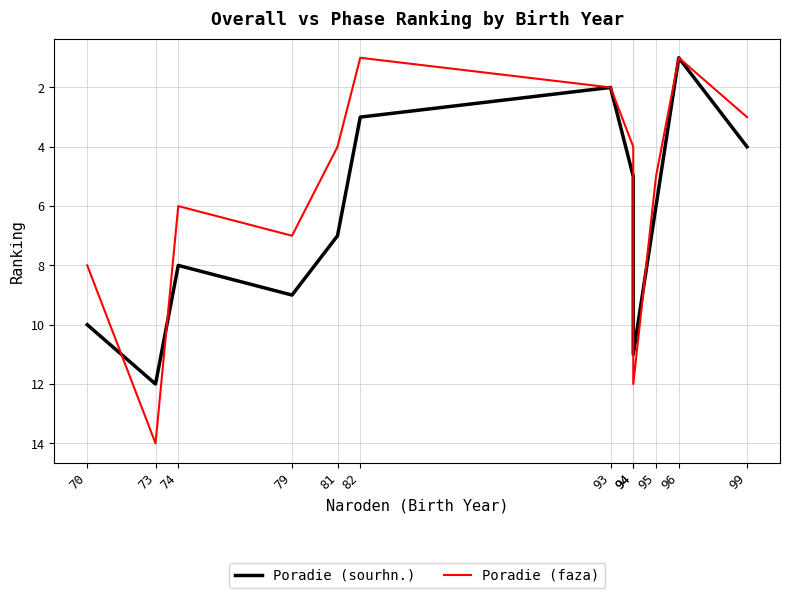

Which category has the lowest value across all series?

96